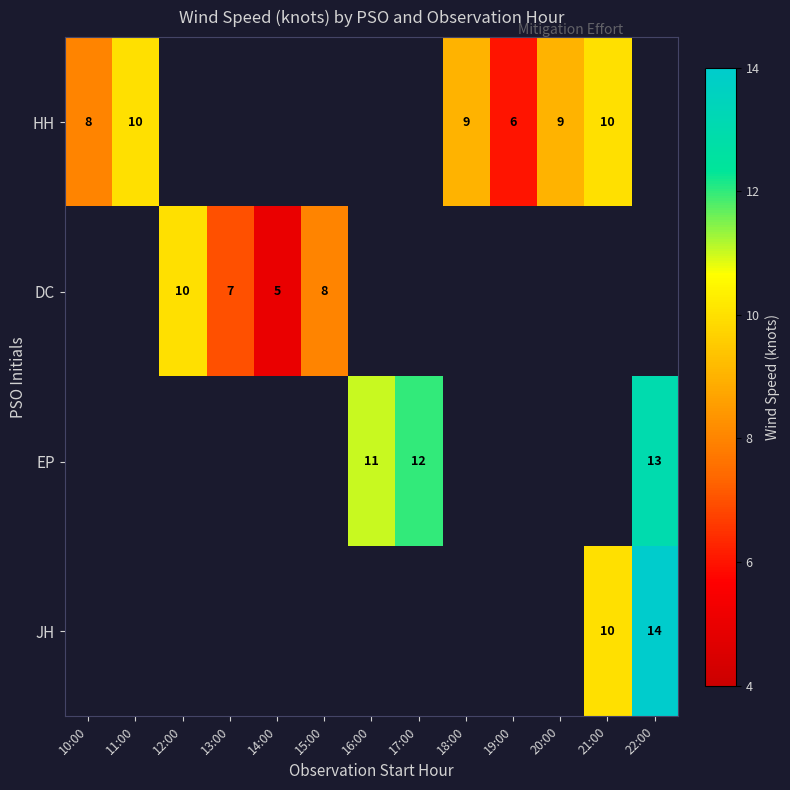

Is it true that JH equals 21 at 22:00?

False